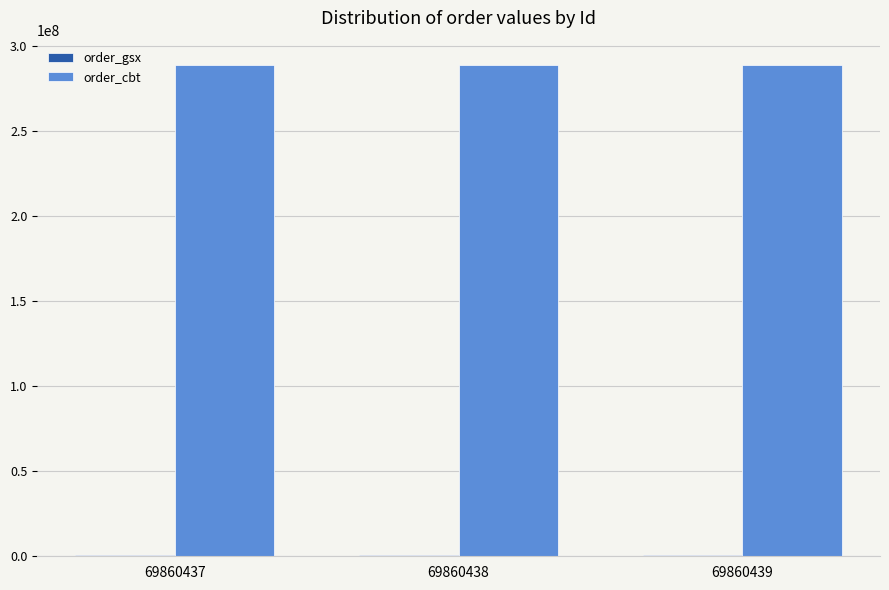

Which series has the largest total across all categories?

order_cbt